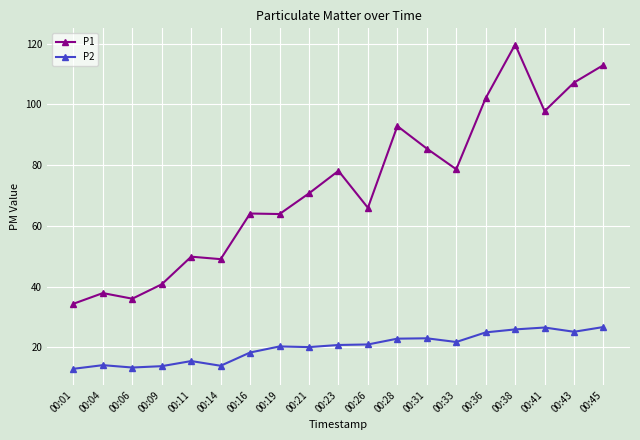

What is the difference between the P2 values at 00:43 and 00:45?

1.6